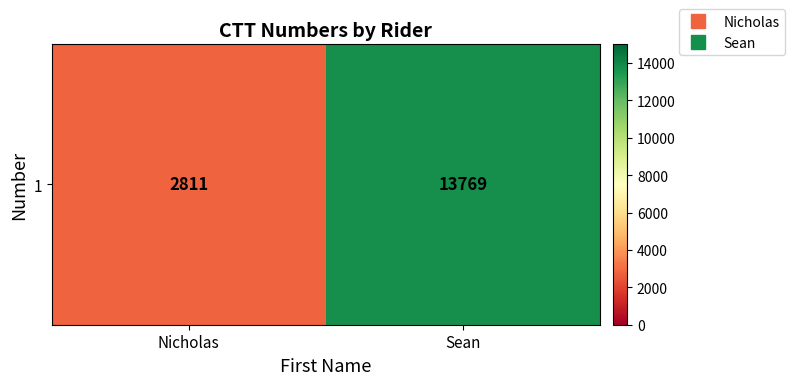

What is the smallest value displayed?

2811